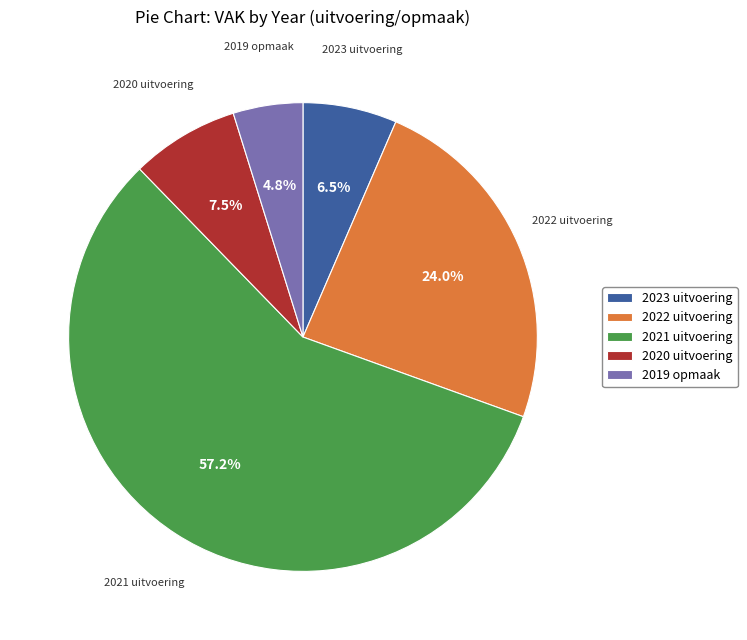

How much of the chart is everything except 2023 uitvoering?

93.5%